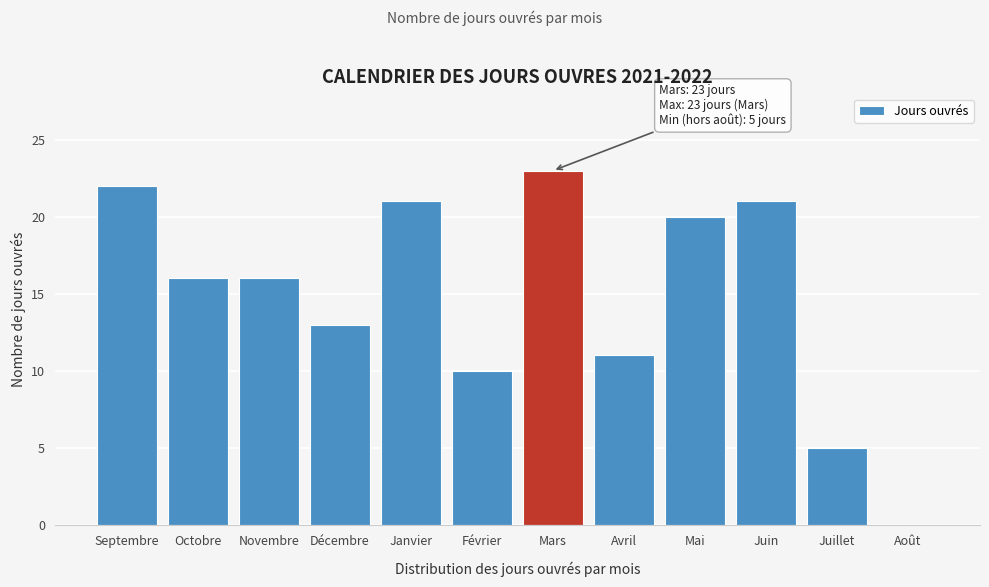

Reading right to left, list all the values displayed in this chart.

Août=0	Juillet=5	Juin=21	Mai=20	Avril=11	Mars=23	Février=10	Janvier=21	Décembre=13	Novembre=16	Octobre=16	Septembre=22